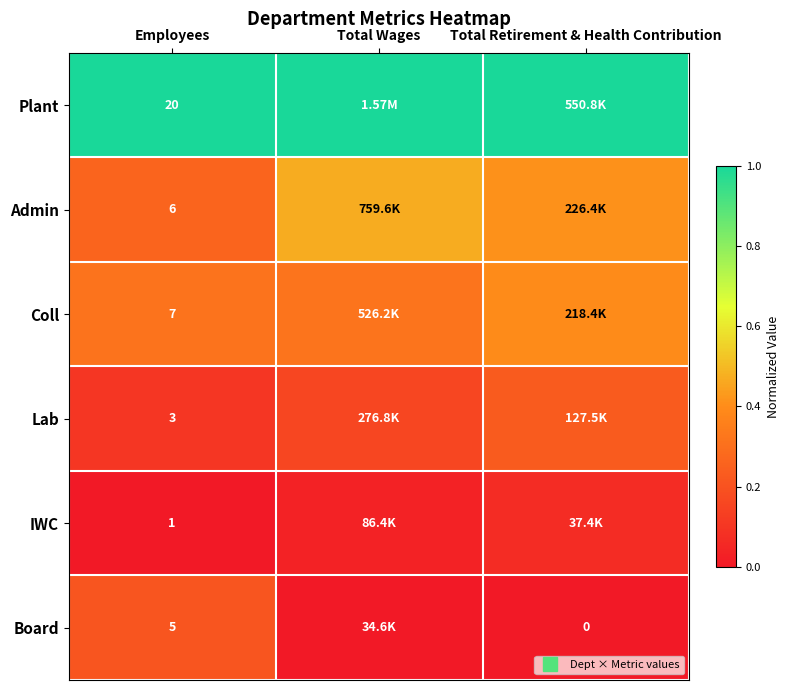

Which series has the largest total across all categories?

Plant